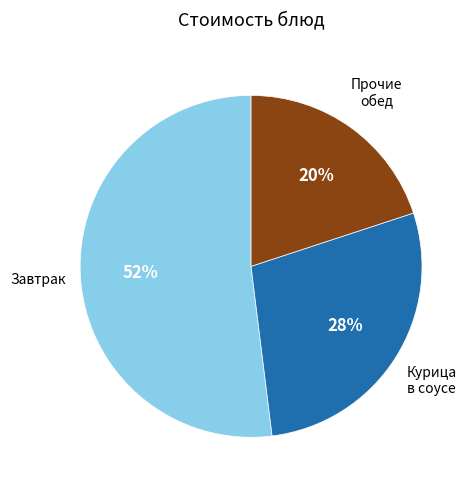

How many segments does this pie chart have?

3